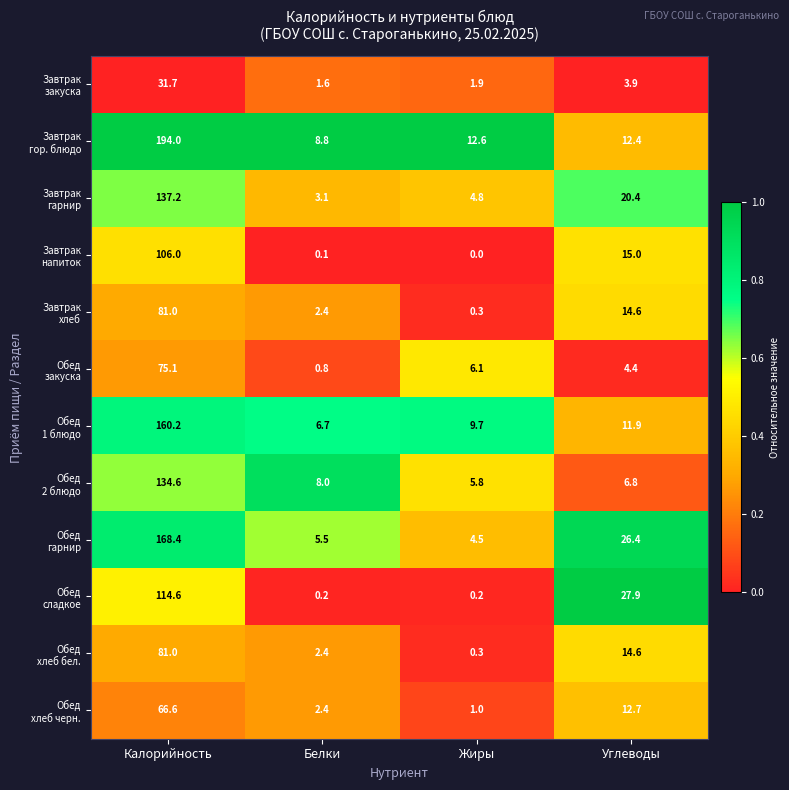

What is the total value across all series at Калорийность?

1350.4